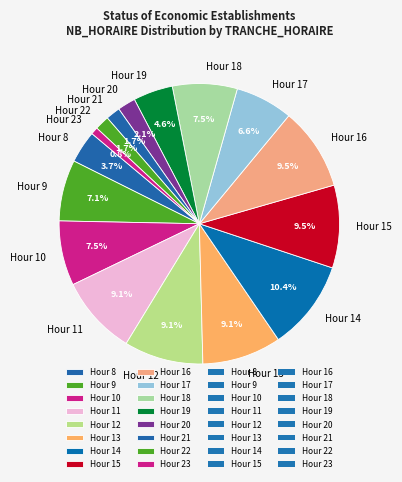

Which category has the biggest portion of the pie?

Hour 14